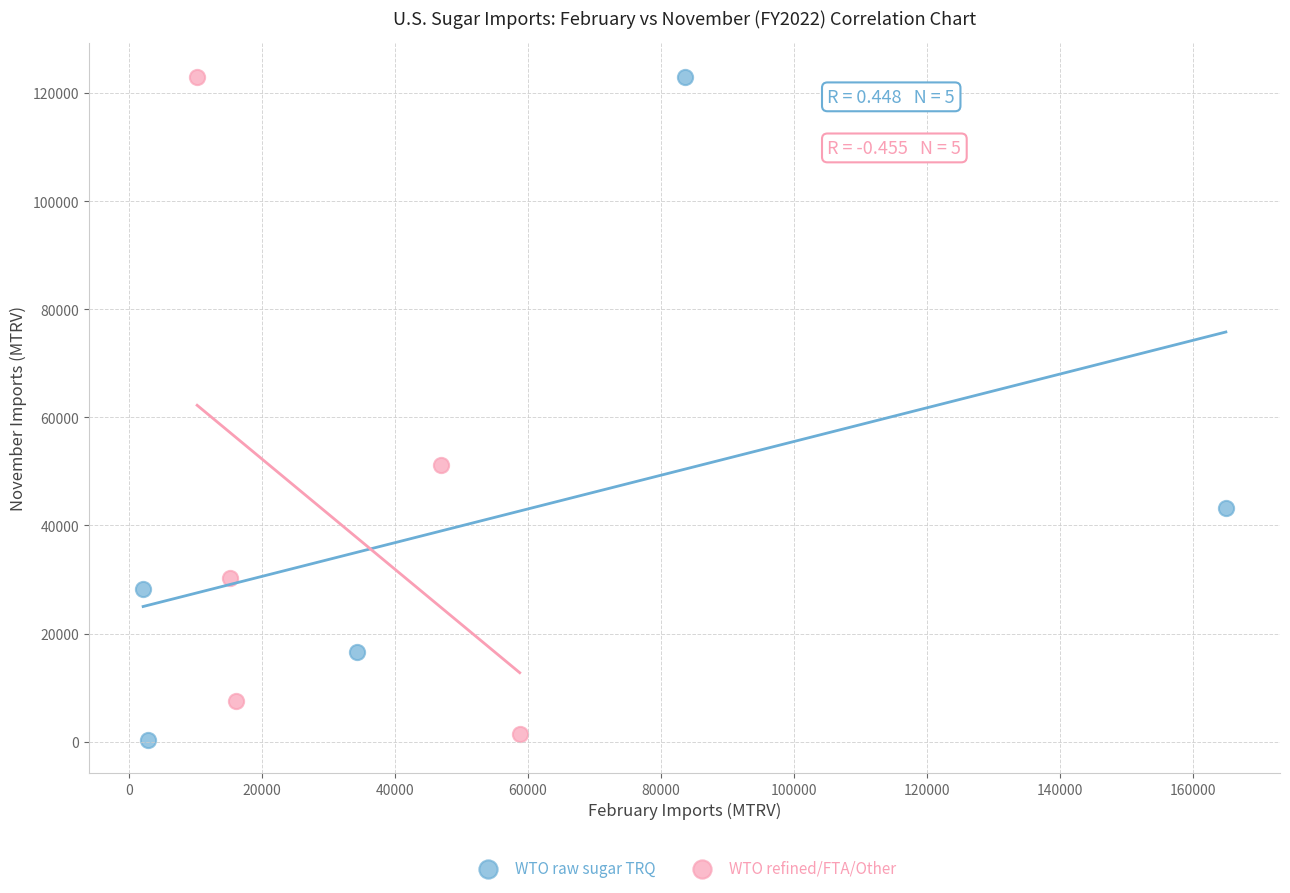

Which series has the largest Y range (max minus min)?

WTO raw sugar TRQ